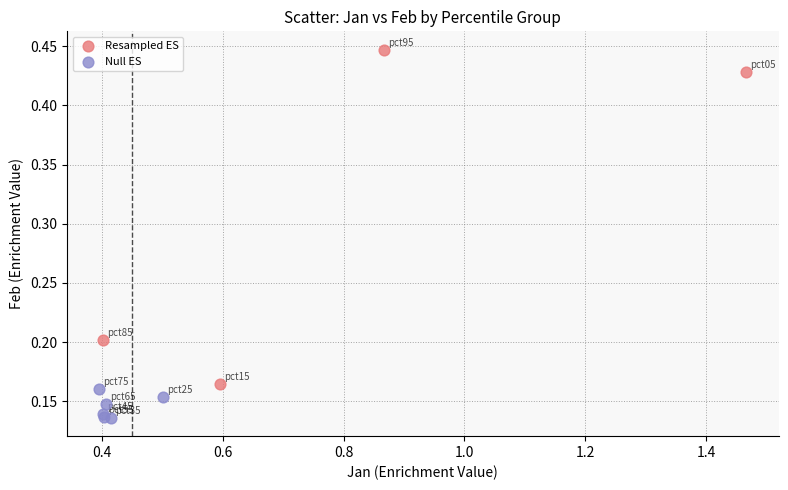

Which series contains the lowest Y value?

Null ES